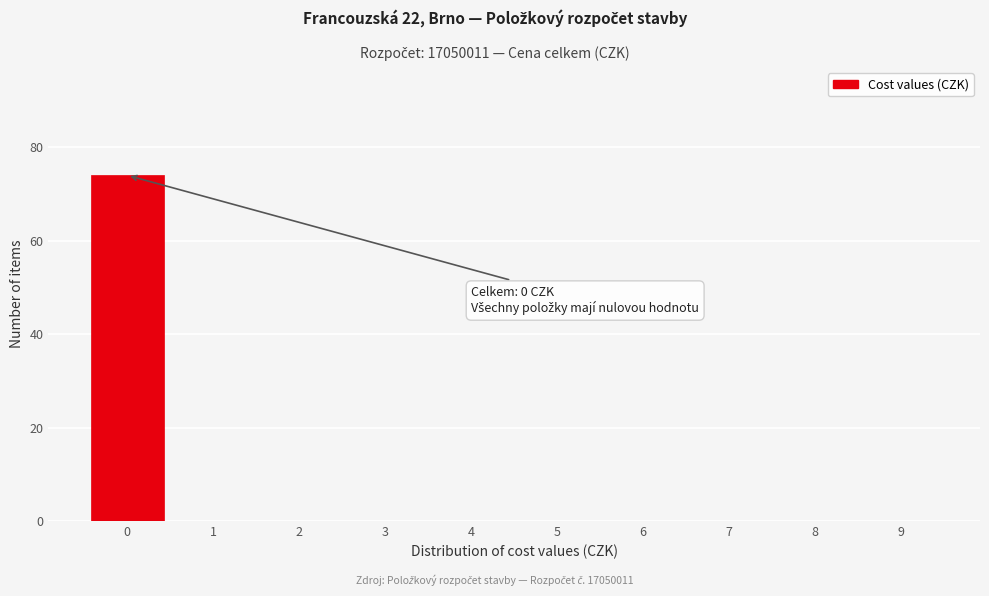

Which range on the x-axis has the tallest bar?

-0.5 to 0.5